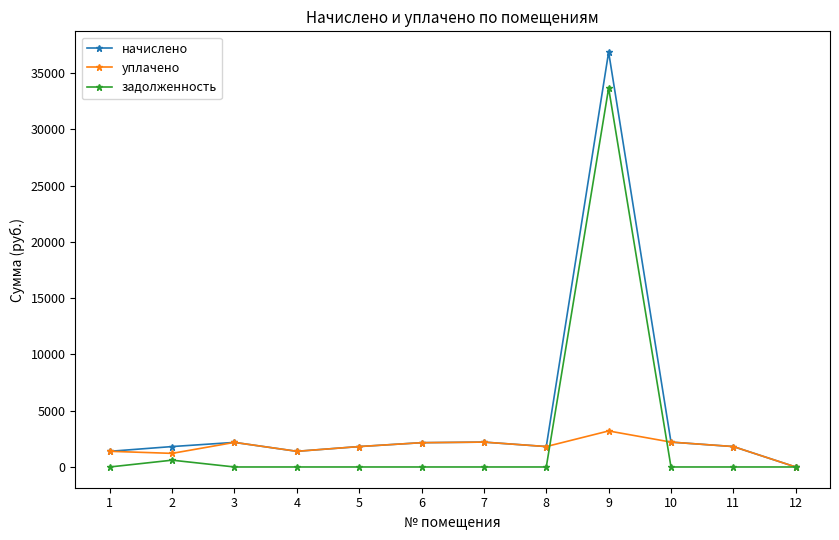

At which category does начислено reach its first local peak?

3